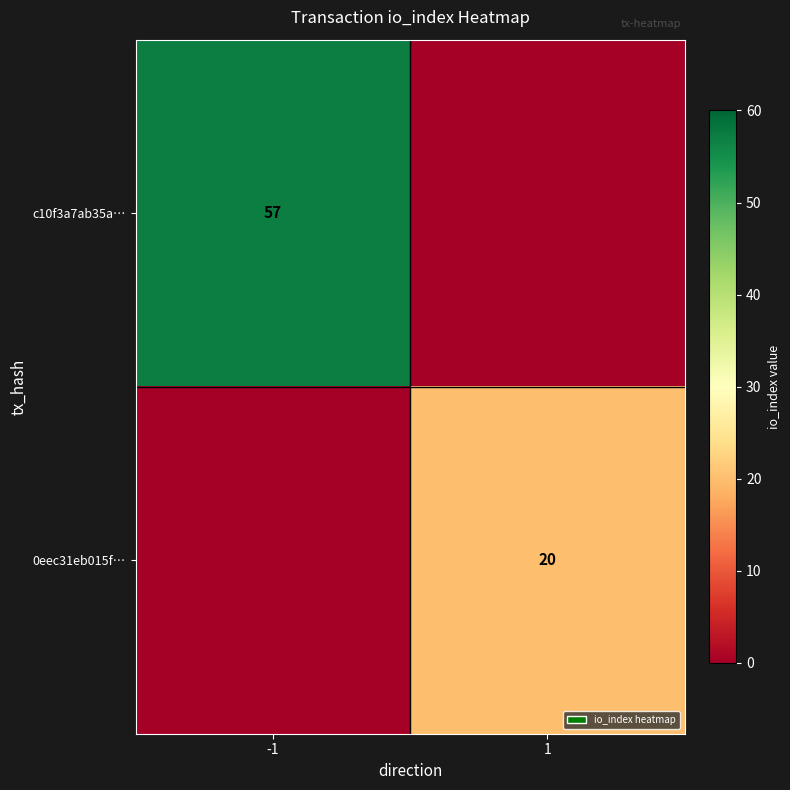

The 0eec31eb015f… series shows 20 at 1. True or false?

True